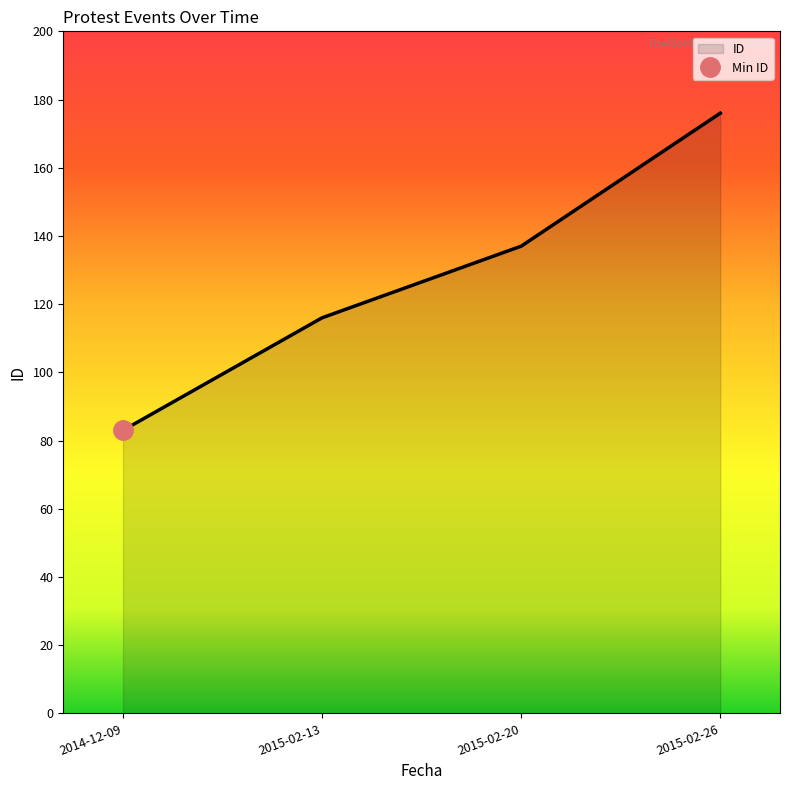

List the labels in order of value, largest first.

2015-02-26, 2015-02-20, 2015-02-13, 2014-12-09